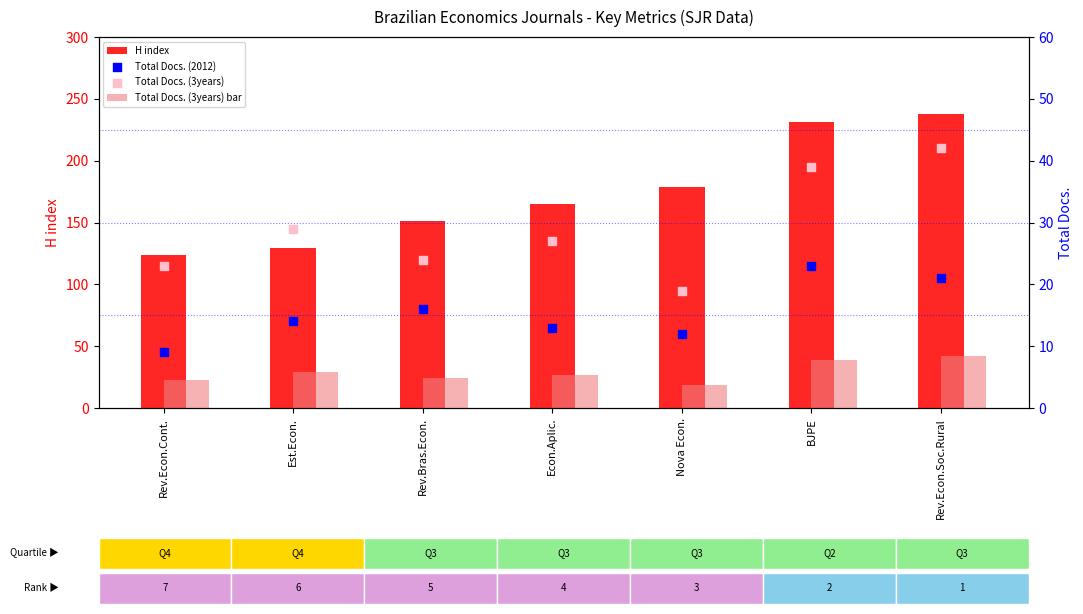

Which series has the widest spread of Y values?

H index